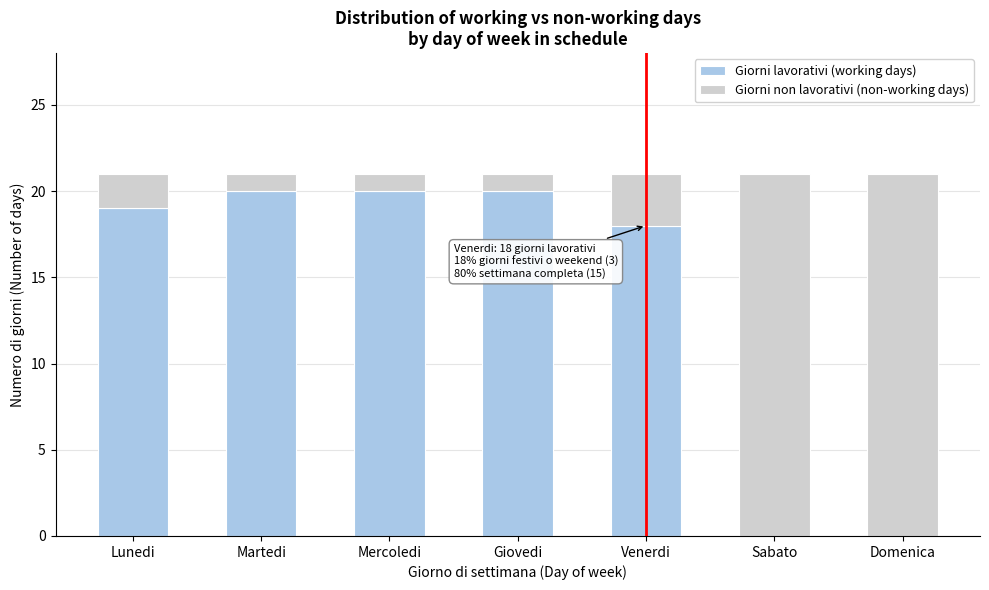

Reading left to right, what are the values for Giorni lavorativi (working days)?

Lunedi=19	Martedi=20	Mercoledi=20	Giovedi=20	Venerdi=18	Sabato=0	Domenica=0